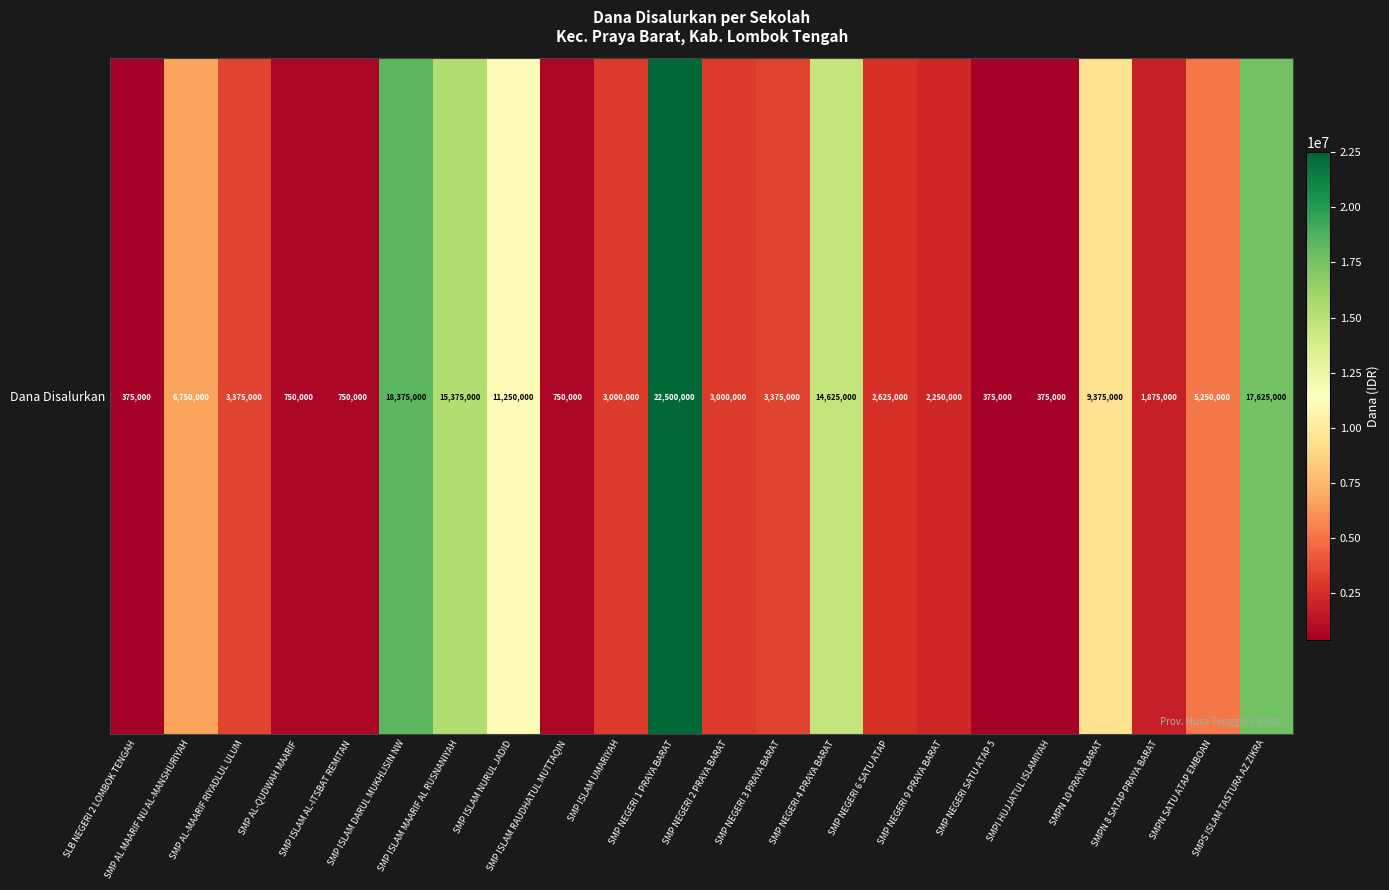

Reading left to right, what are all the values shown in this chart?

SLB NEGERI 2 LOMBOK TENGAH=375000	SMP AL MAARIF NU AL-MANSHURIYAH=6750000	SMP AL-MAARIF RIYADLUL ULUM=3375000	SMP AL-QUDWAH MAARIF=750000	SMP ISLAM AL-ITSBAT REMITAN=750000	SMP ISLAM DARUL MUKHLISIN NW=18375000	SMP ISLAM MAARIF AL RUSNANIYAH=15375000	SMP ISLAM NURUL JADID=11250000	SMP ISLAM RAUDHATUL MUTTAQIN=750000	SMP ISLAM UMARIYAH=3000000	SMP NEGERI 1 PRAYA BARAT=22500000	SMP NEGERI 2 PRAYA BARAT=3000000	SMP NEGERI 3 PRAYA BARAT=3375000	SMP NEGERI 4 PRAYA BARAT=14625000	SMP NEGERI 6 SATU ATAP=2625000	SMP NEGERI 9 PRAYA BARAT=2250000	SMP NEGERI SATU ATAP 5=375000	SMPI HUJJATUL ISLAMIYAH=375000	SMPN 10 PRAYA BARAT=9375000	SMPN 8 SATAP PRAYA BARAT=1875000	SMPN SATU ATAP EMBOAN=5250000	SMPS ISLAM TASTURA AZ ZIKRA=17625000